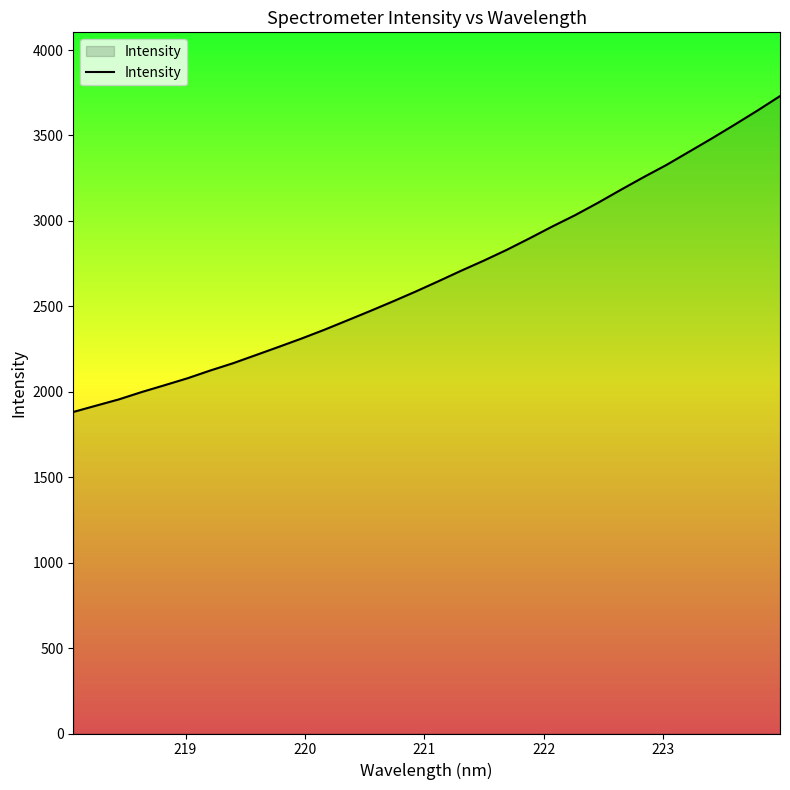

Count the number of categories in the chart.

32